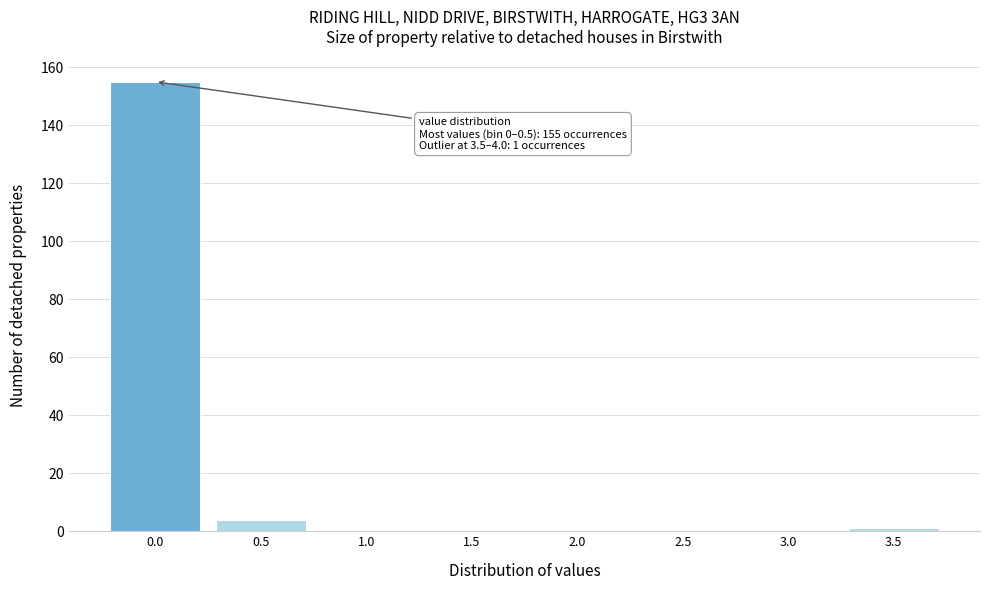

Reading right to left, list all the values displayed in this chart.

3.5=1	3.0=0	2.5=0	2.0=0	1.5=0	1.0=0	0.5=4	0.0=155